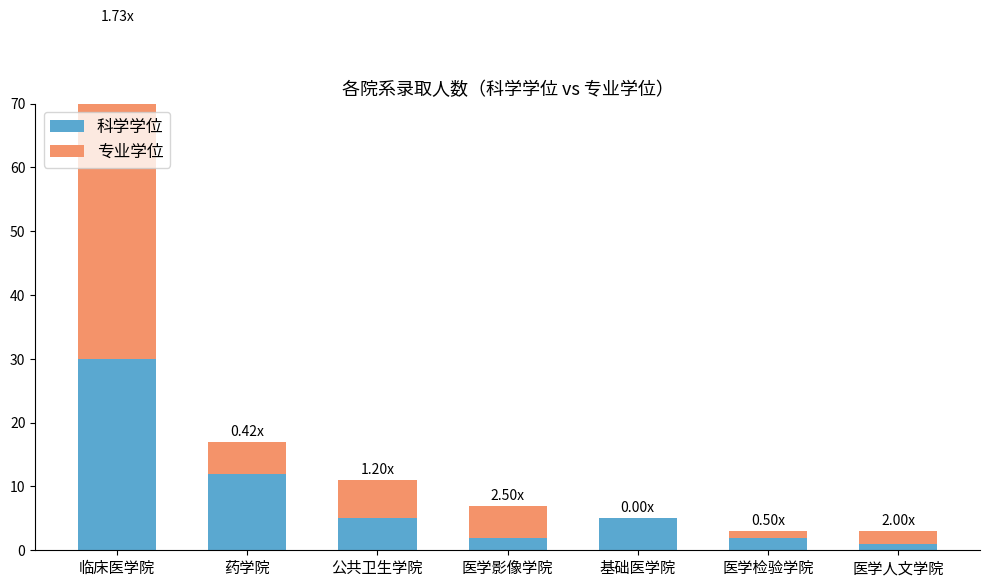

What value does the 科学学位 series have at 医学人文学院?

1